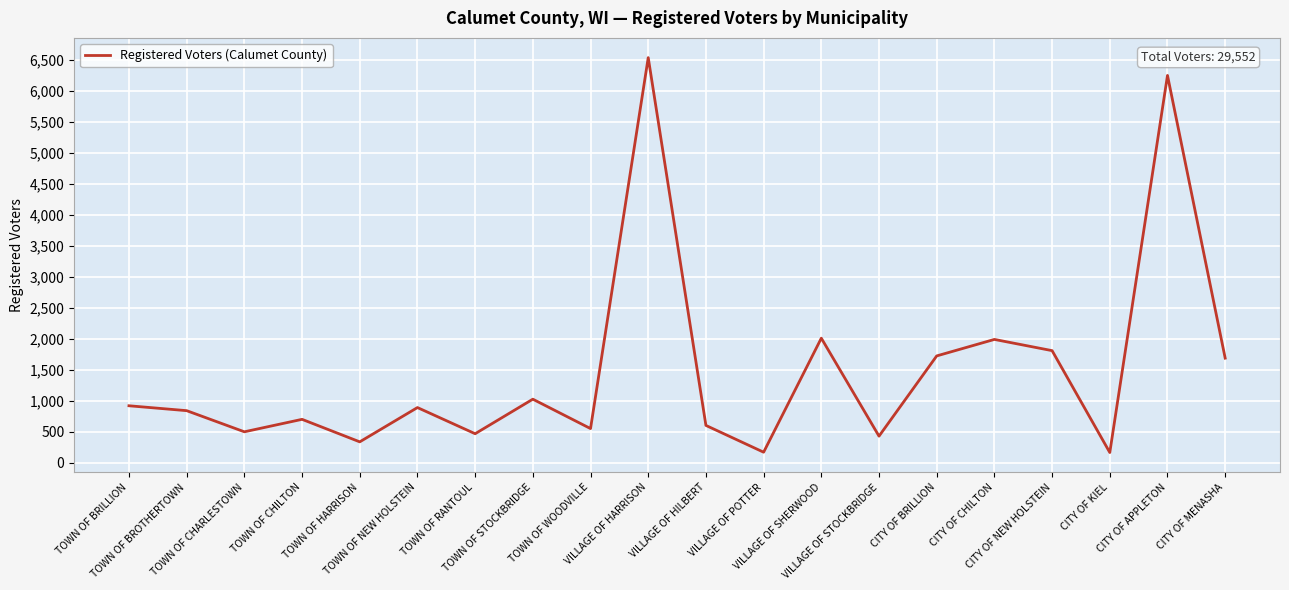

What is the greatest value displayed?

6532